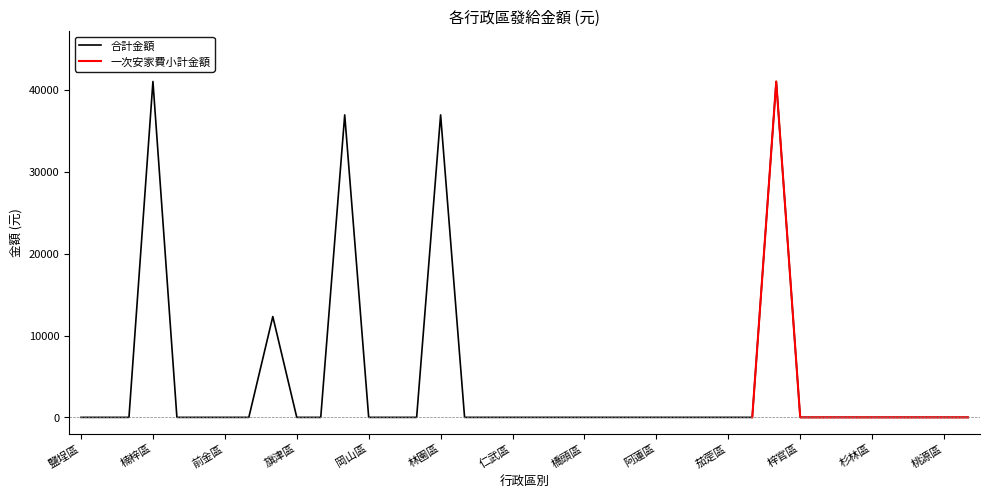

Where is the first local maximum?

楠梓區